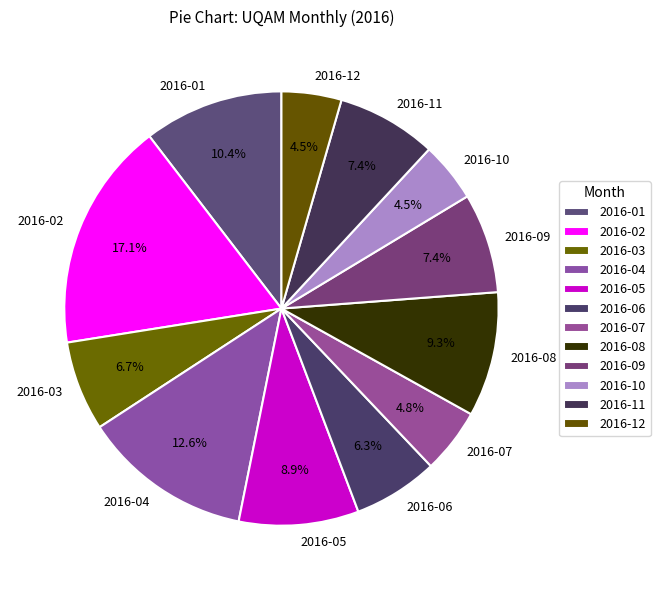

What is the ratio of the value at 2016-05 to the value at 2016-06?

1.4